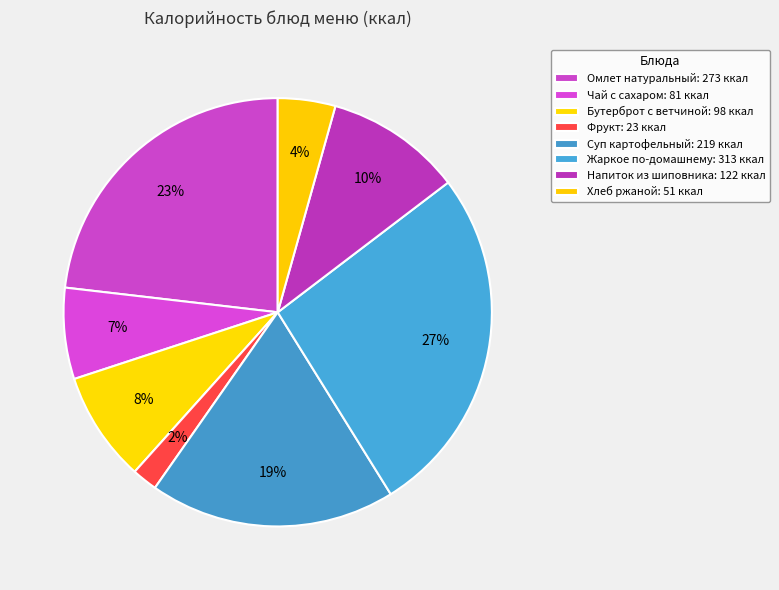

How many slices are in this pie chart?

8